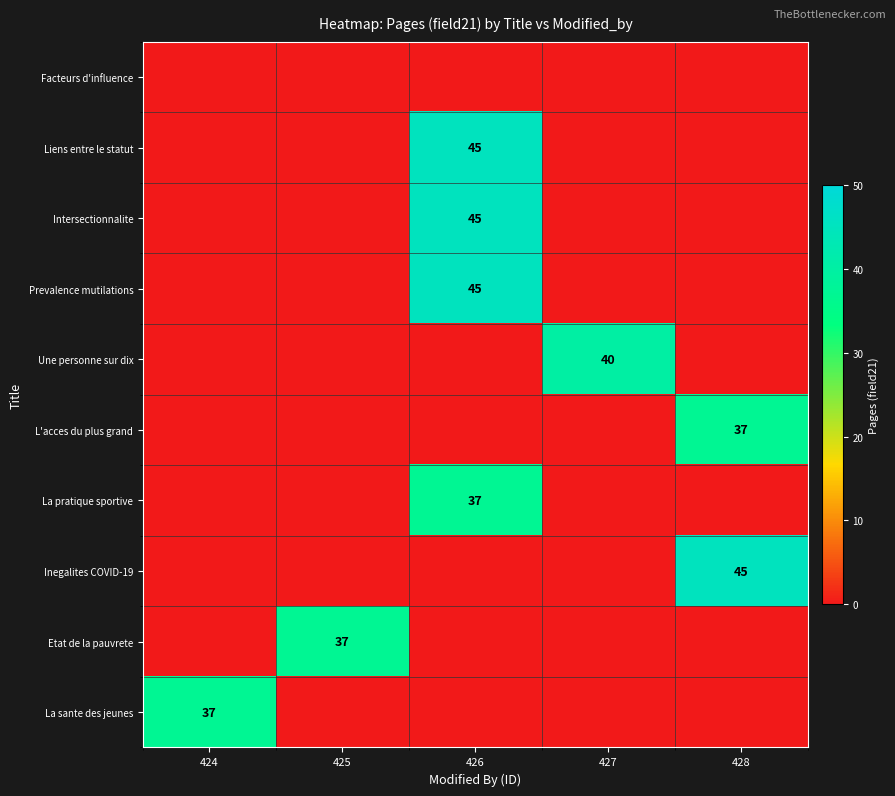

True or false: Intersectionnalite has a value of 25 at 426.

False